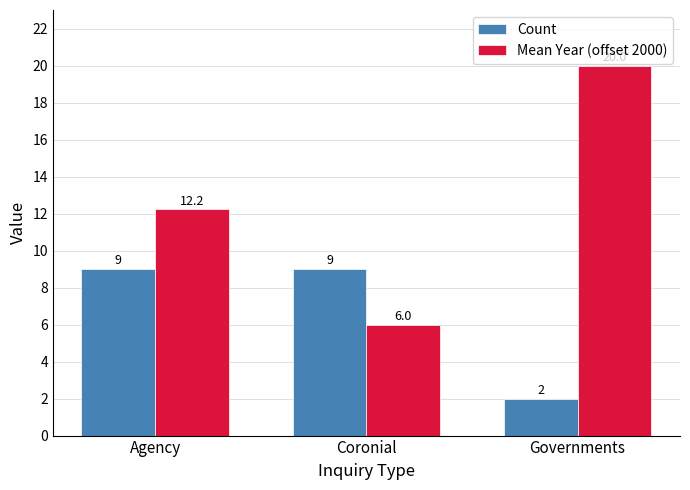

What position from the left is Governments?

3